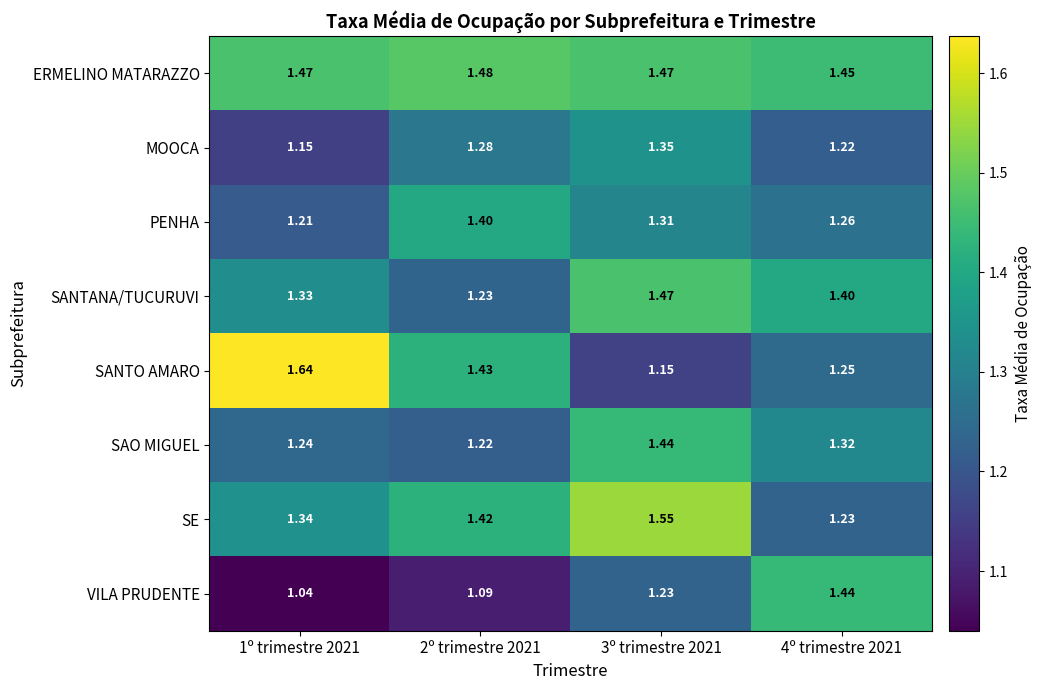

Which series changed the most between 1º trimestre 2021 and 2º trimestre 2021?

SANTO AMARO